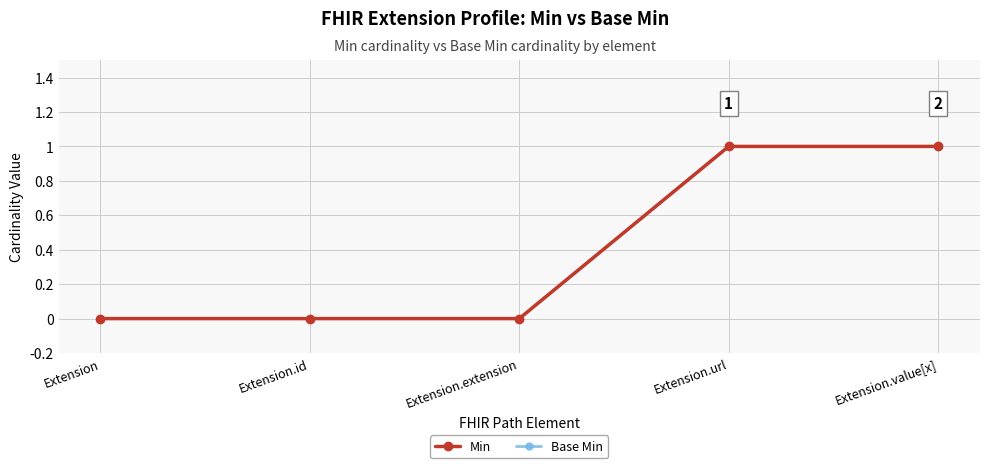

Reading left to right, extract all data points from this chart.

Min: 0	0	0	1	1
Base Min: 0	0	0	1	1